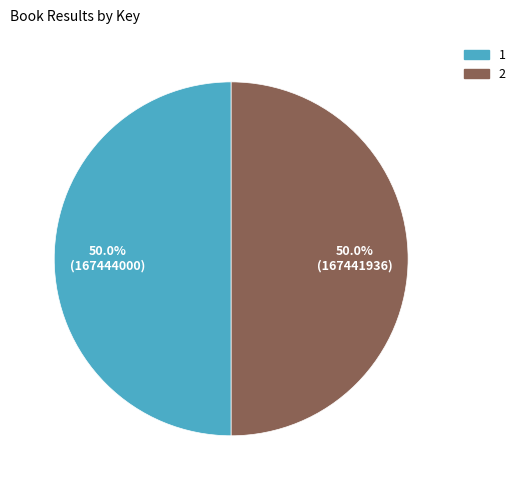

Is the sum of 2 and 1 greater than half?

Yes